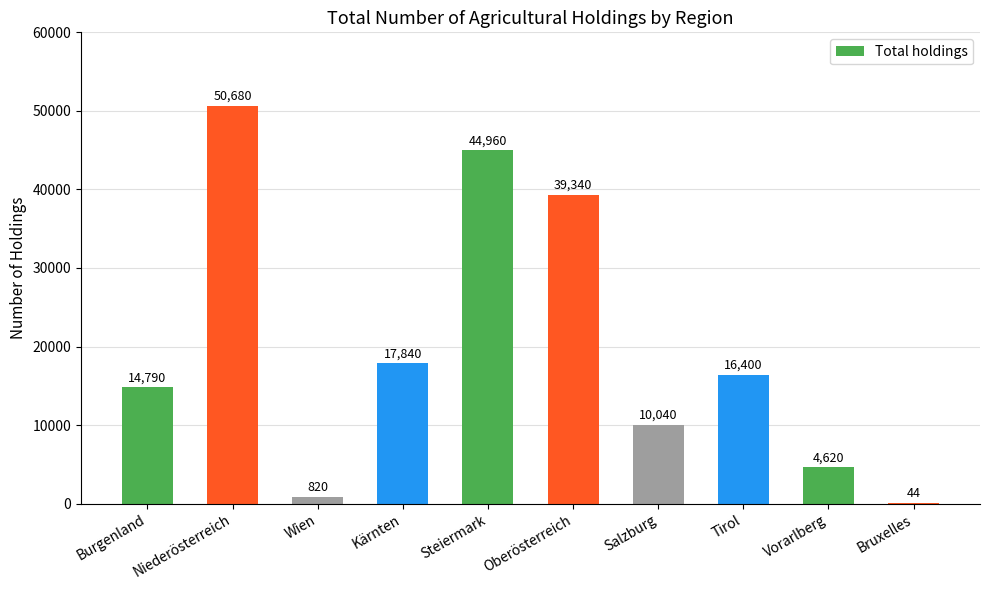

Which category has the highest value across all series?

Niederösterreich